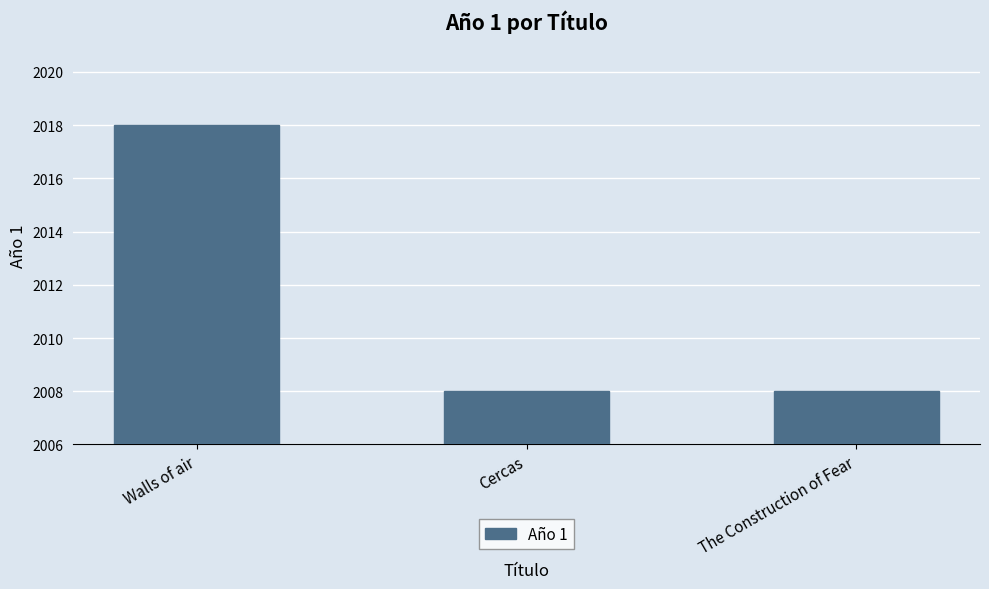

What is the minimum value shown in the chart?

2008